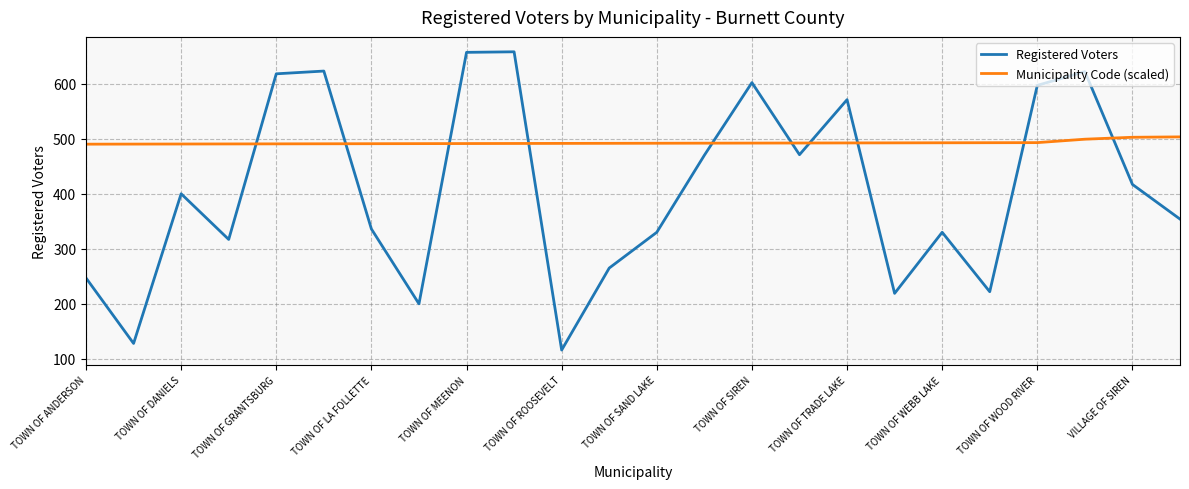

How many categories are shown in the chart?

24